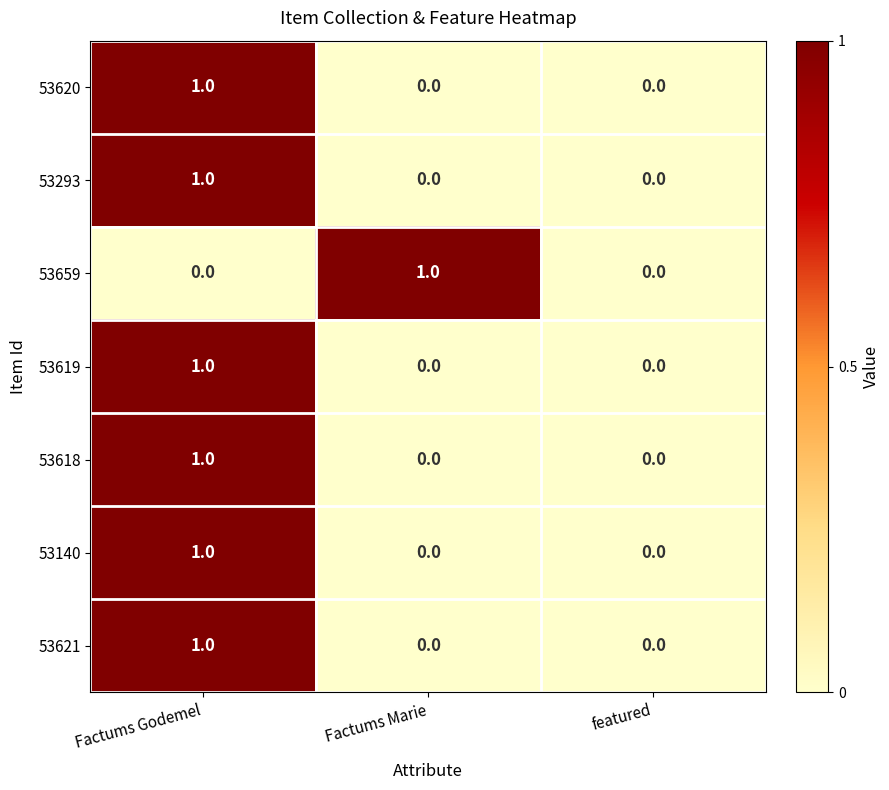

Reading left to right, extract all data points from this chart.

53620: Factums Godemel=1	Factums Marie=0	featured=0
53293: Factums Godemel=1	Factums Marie=0	featured=0
53659: Factums Godemel=0	Factums Marie=1	featured=0
53619: Factums Godemel=1	Factums Marie=0	featured=0
53618: Factums Godemel=1	Factums Marie=0	featured=0
53140: Factums Godemel=1	Factums Marie=0	featured=0
53621: Factums Godemel=1	Factums Marie=0	featured=0